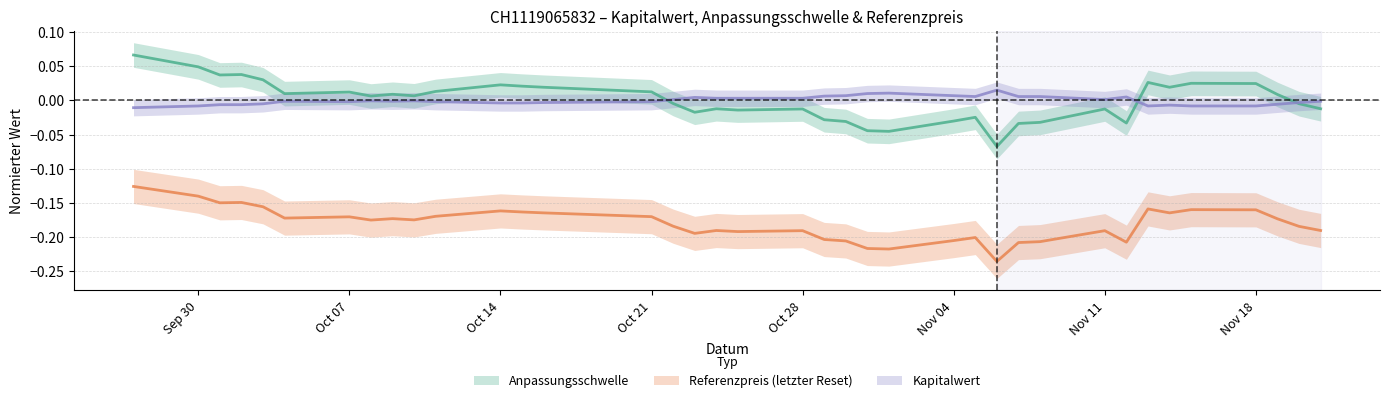

How many data points in Anpassungsschwelle are above 0?

20